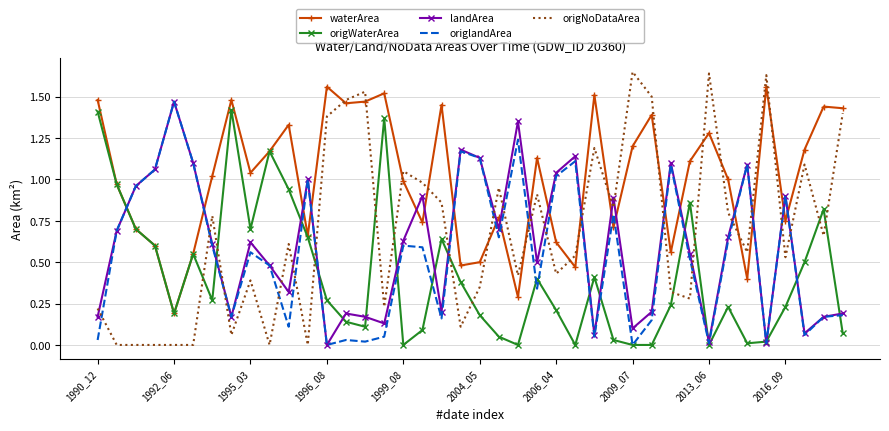

Which series has the widest spread of values?

origNoDataArea